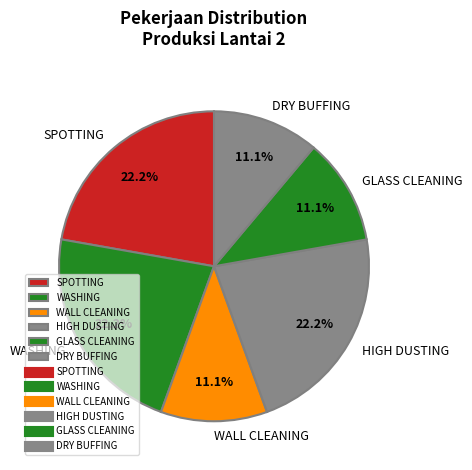

Combined, do SPOTTING and GLASS CLEANING account for over 50%?

No